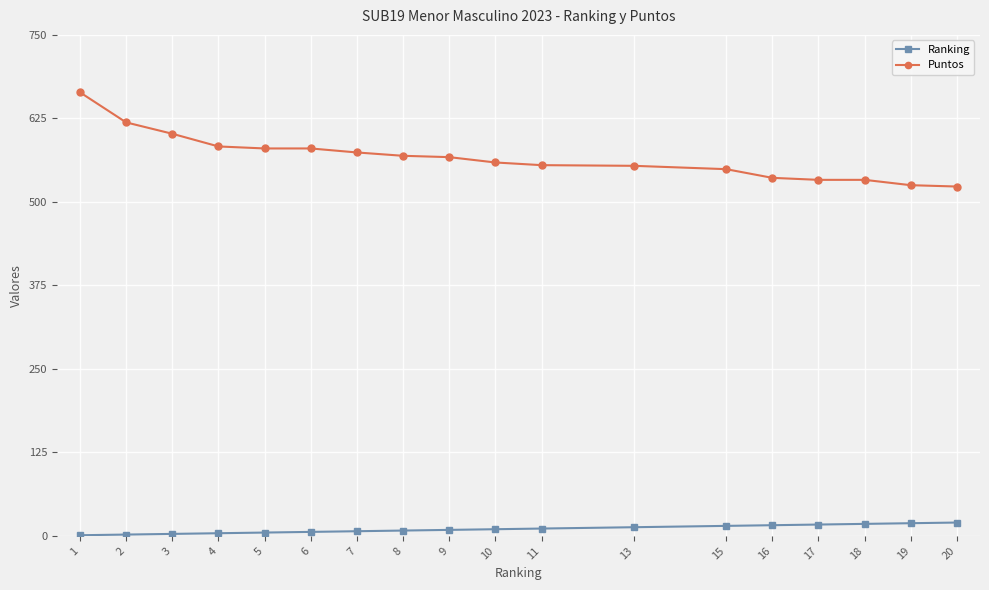

The Ranking series shows 16 at 16. True or false?

True